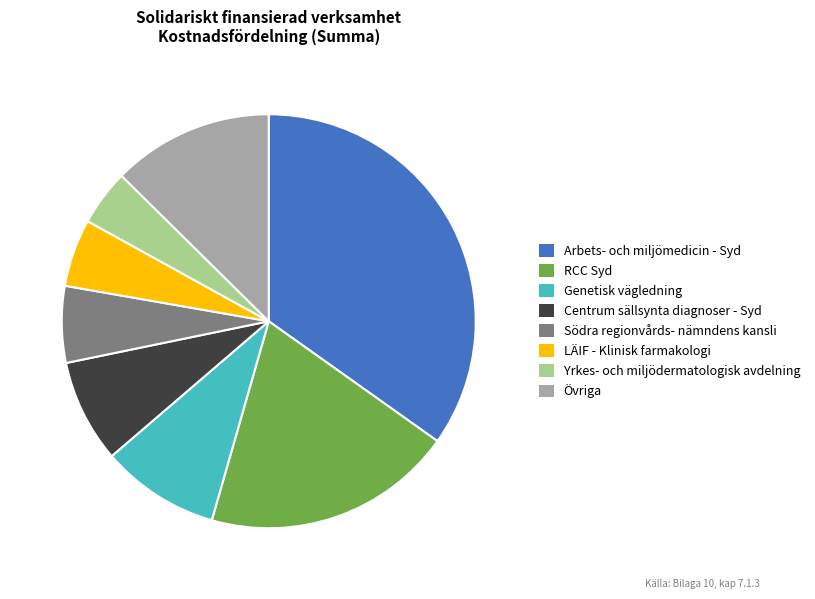

Combined, do Arbets- och miljömedicin - Syd and RCC Syd account for over 50%?

Yes